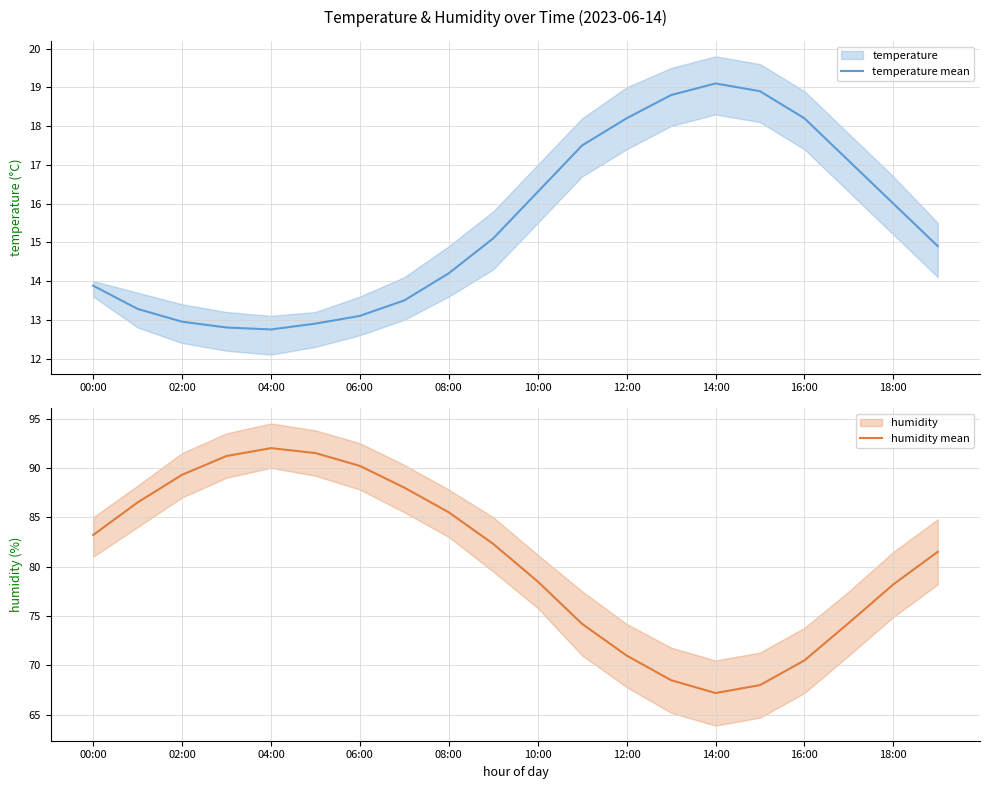

The temperature mean series shows 9.0 at 12:00. True or false?

False